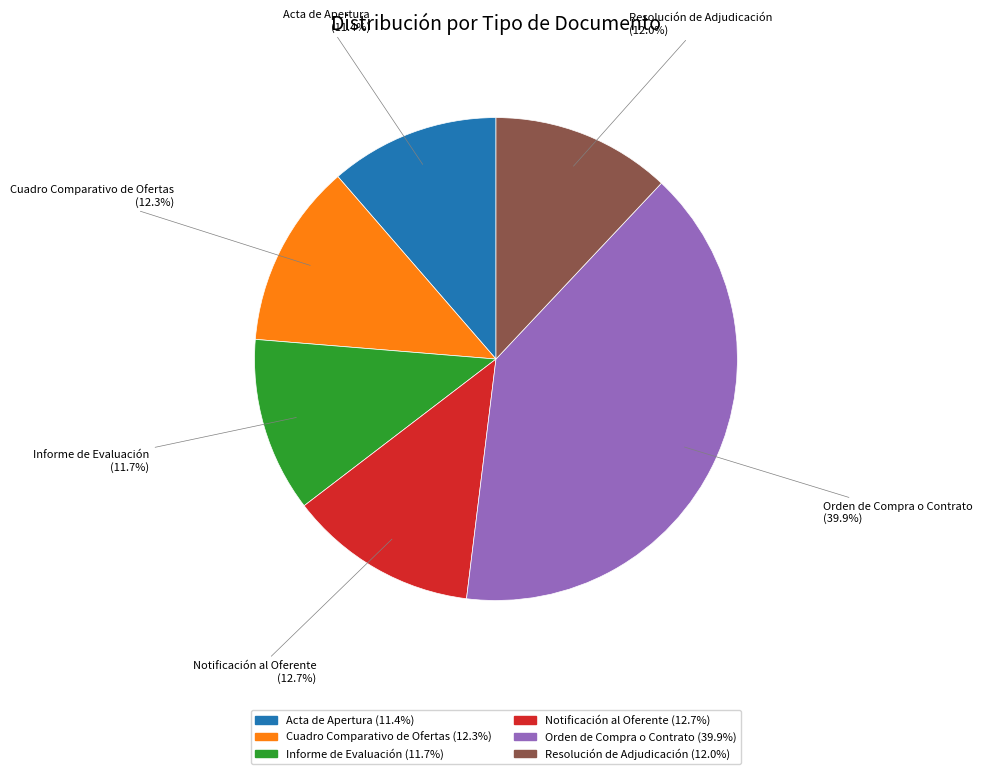

Is Acta de Apertura the majority of the pie?

No